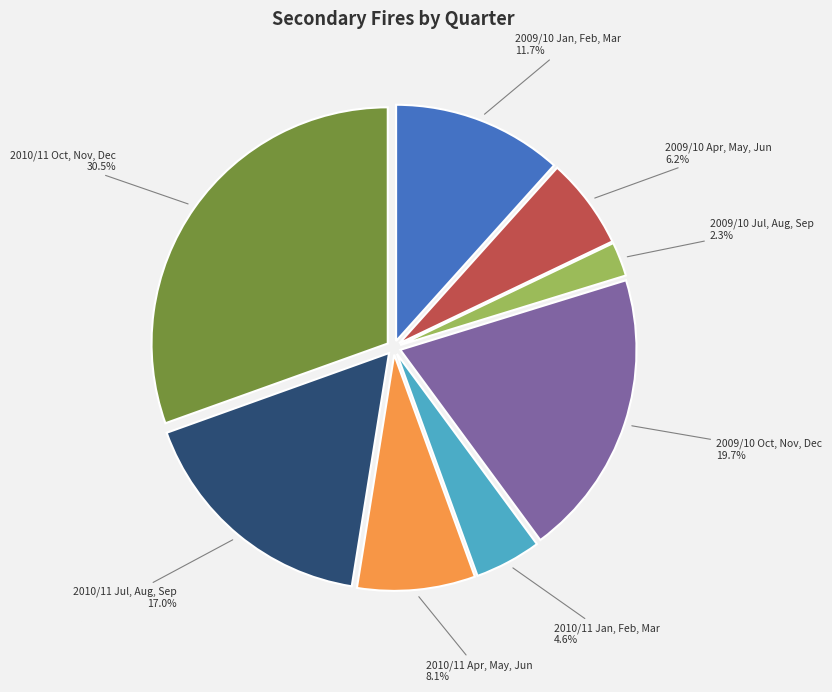

Is there a majority slice in this chart?

No